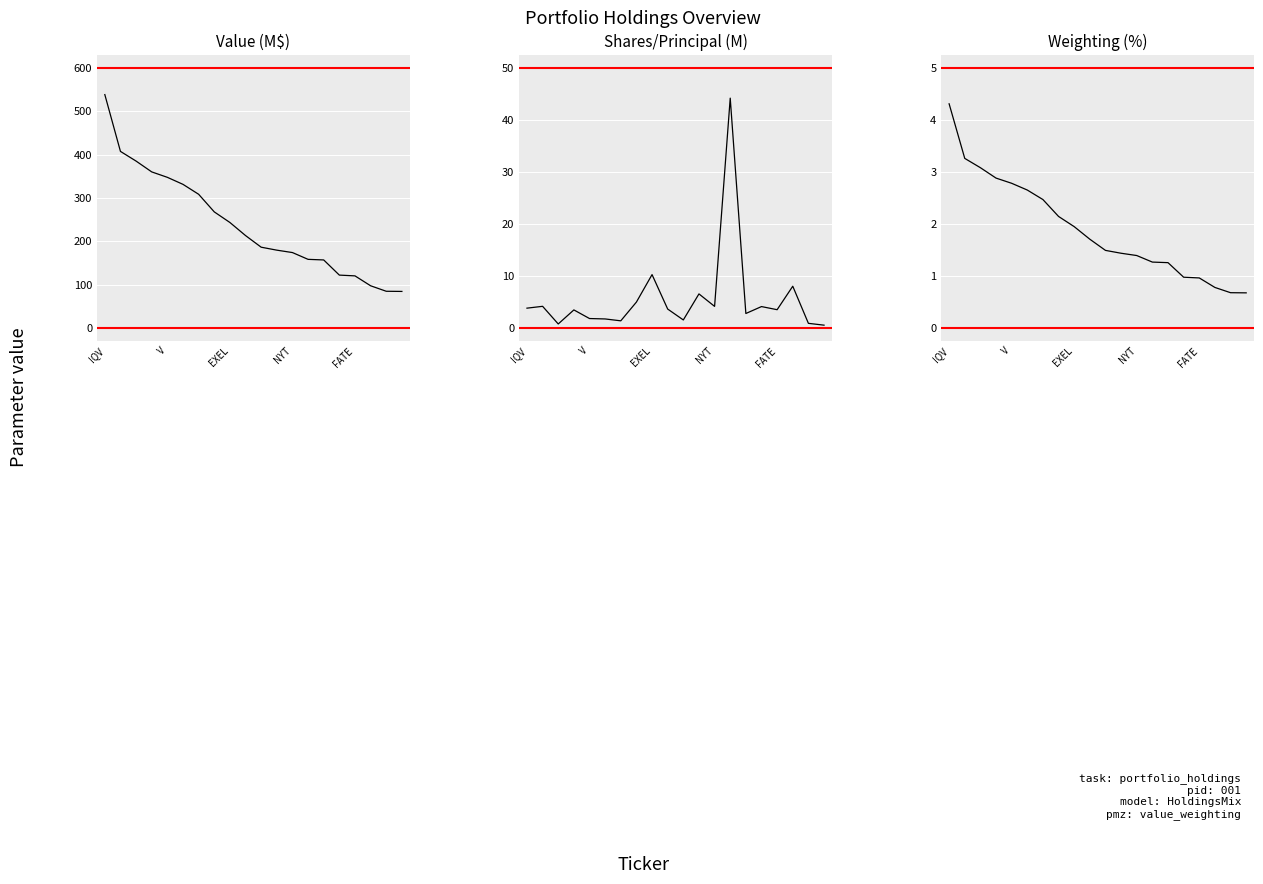

Is the value of Shares/Principal (M) at 12 greater than the value of Value (M$) at 10?

No